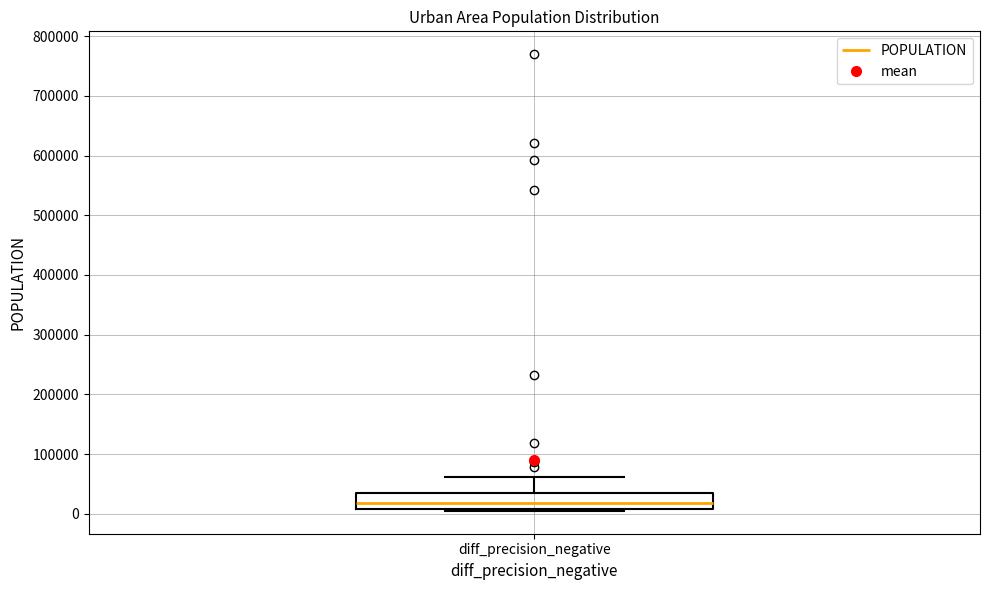

Transcribe this box plot: give where the median line is, the range the box spans, and where the two whiskers end, as read against the y-axis. The values are not printed on the chart, so give them approximately, as read against the axis.

median 20000, box 10000 to 30000, whiskers 0 to 60000